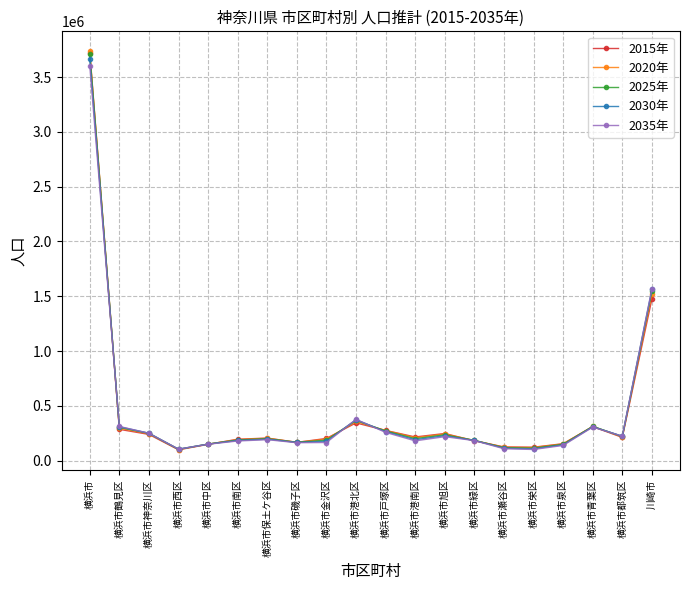

The 2035年 series shows 503709 at 横浜市青葉区. True or false?

False